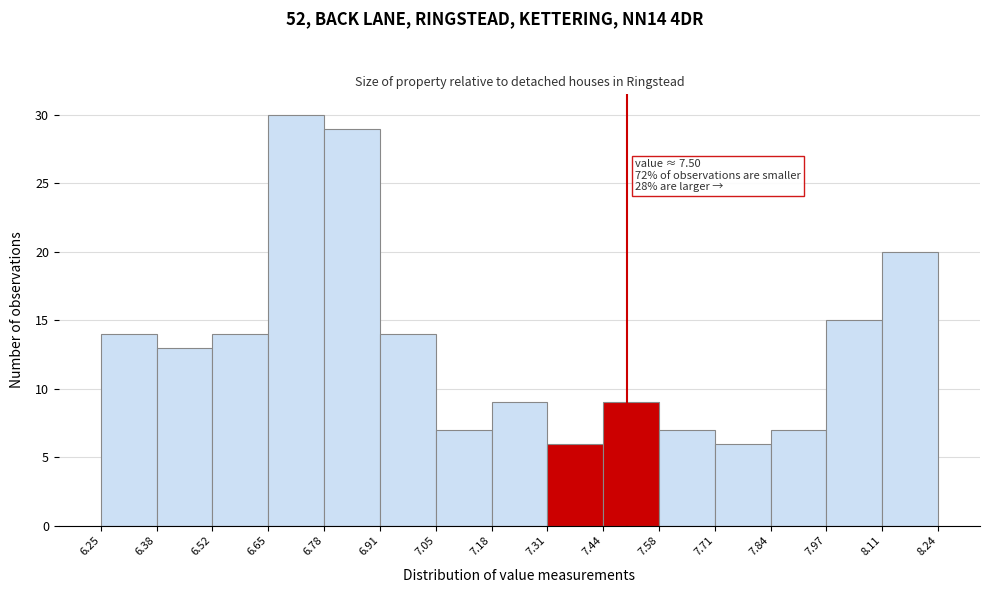

Which range on the x-axis has the tallest bar?

6.65 to 6.78